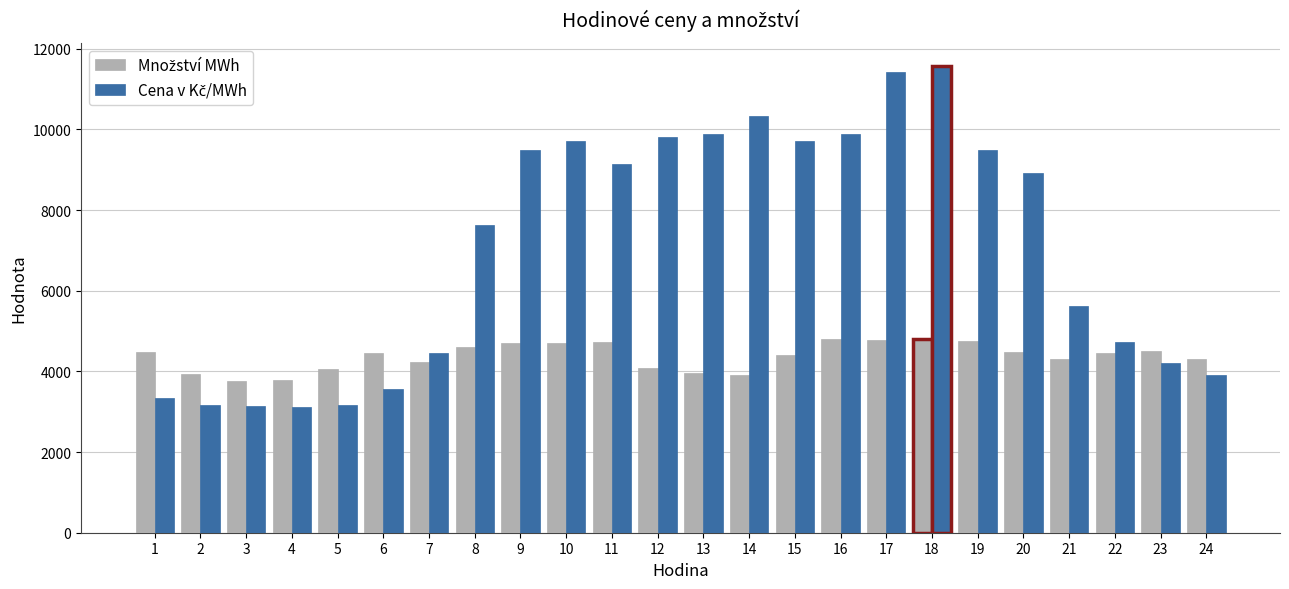

What is the spread (max minus min) of values at 16?

5095.1